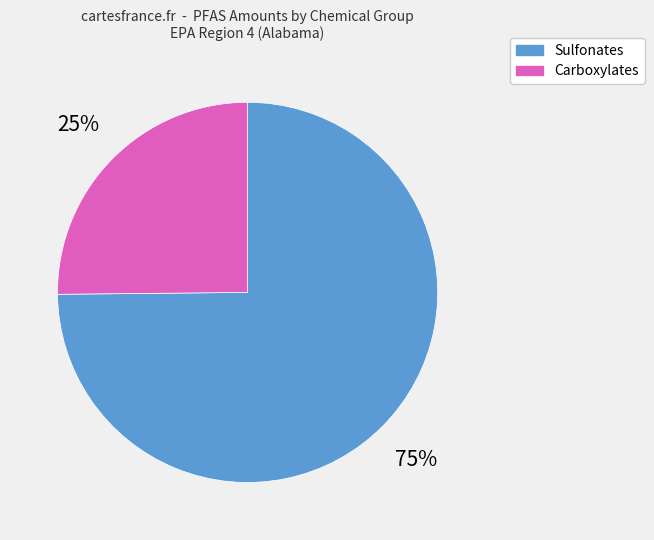

To the nearest percent, what is the average slice percentage?

50%